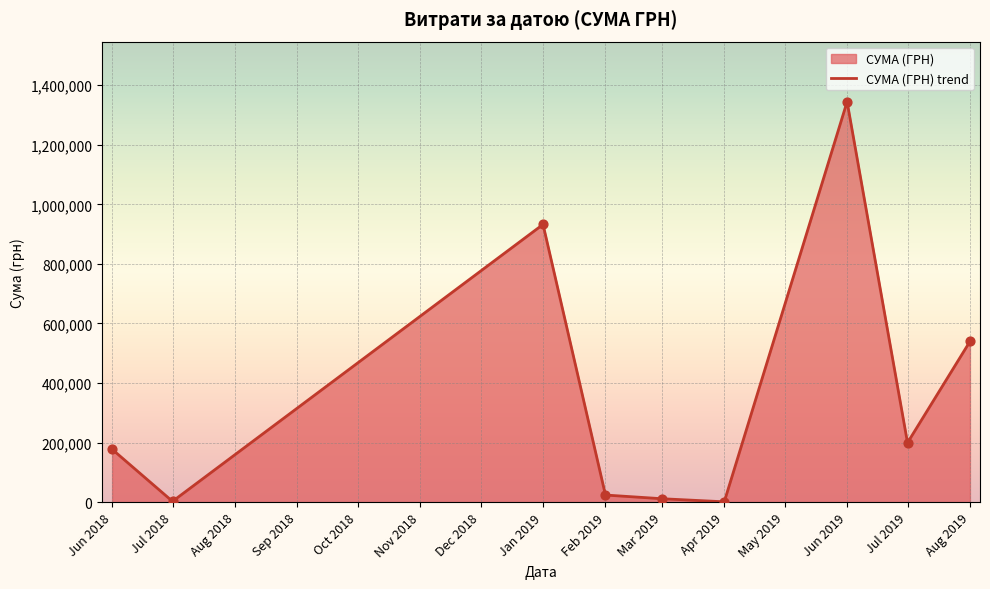

What is the change in value from Jun 2019 to Jul 2019?

-1145044.3